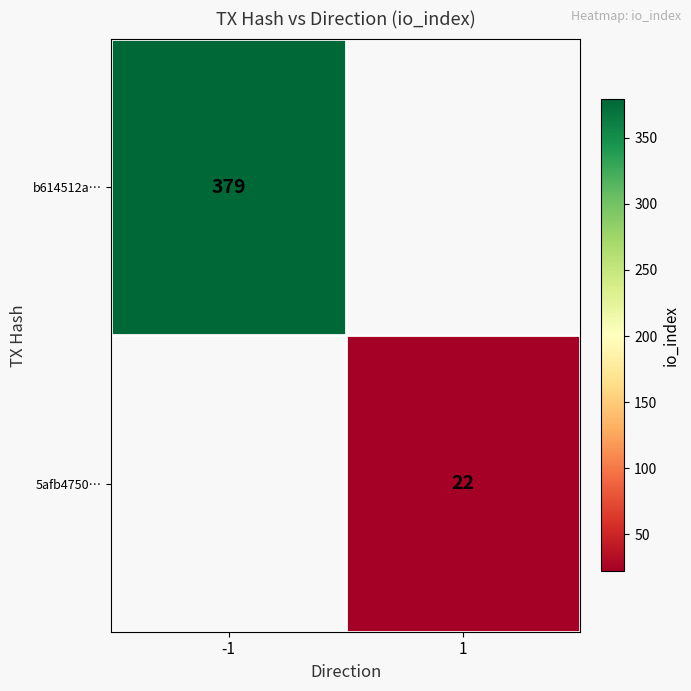

Is it true that b614512a… equals 379 at -1?

True